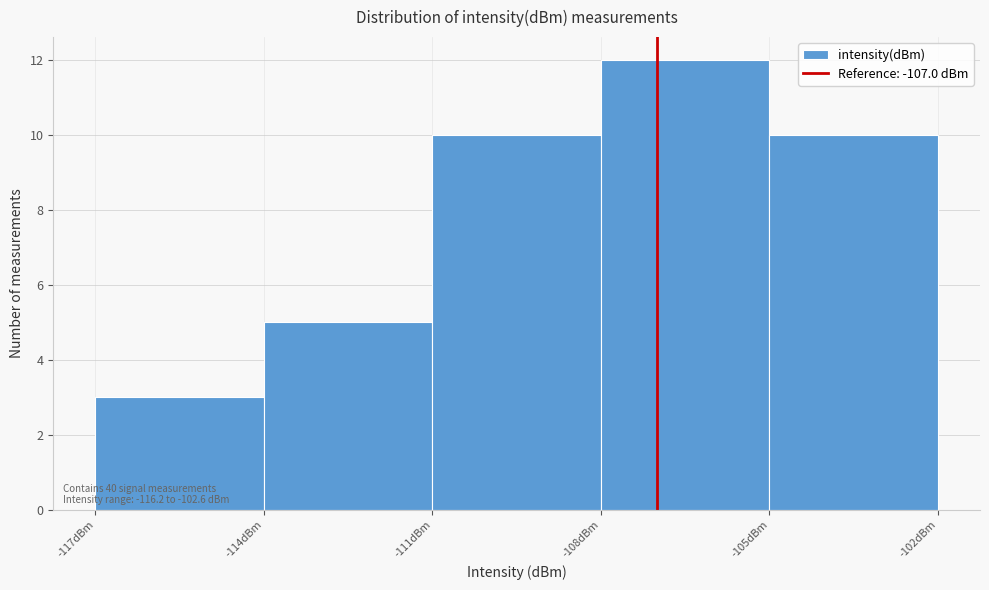

Which range on the x-axis has the tallest bar?

-108 to -105